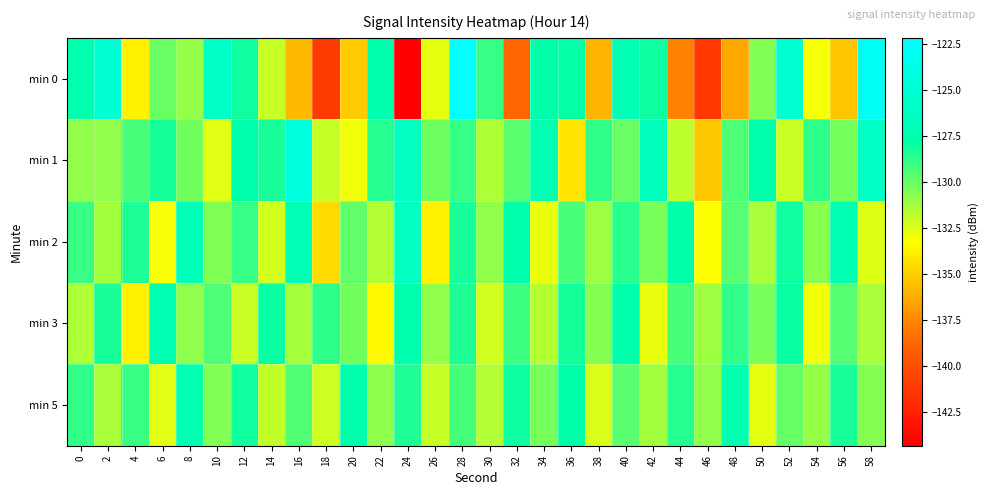

What is the smallest value displayed?

-144.3